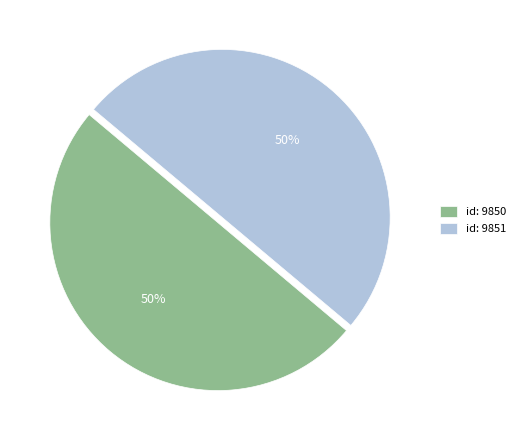

The id: 9851 slice represents 50% of the pie. True or false?

True